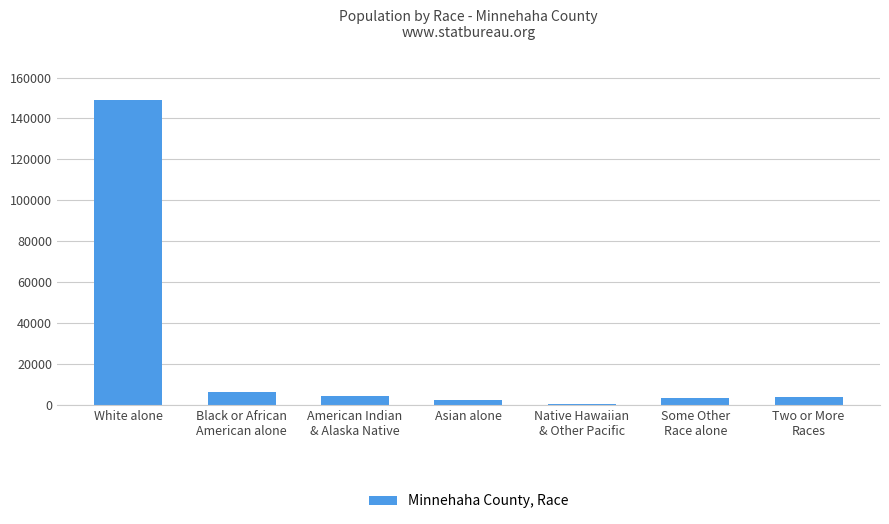

At which category does the chart reach its peak across all series?

White alone